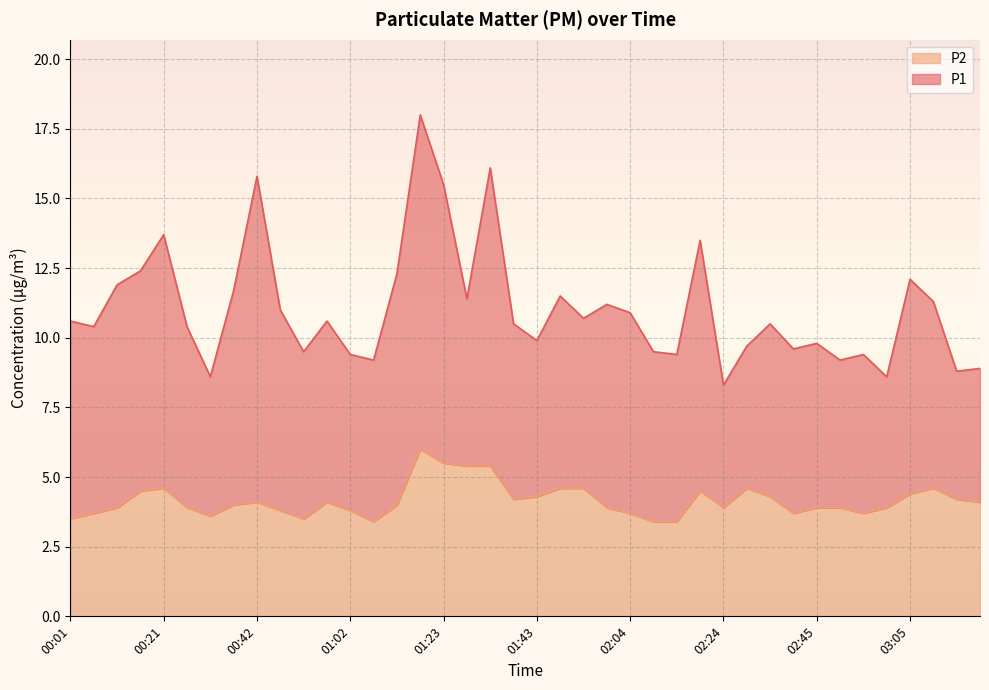

At which category does the chart reach its minimum across all series?

01:07